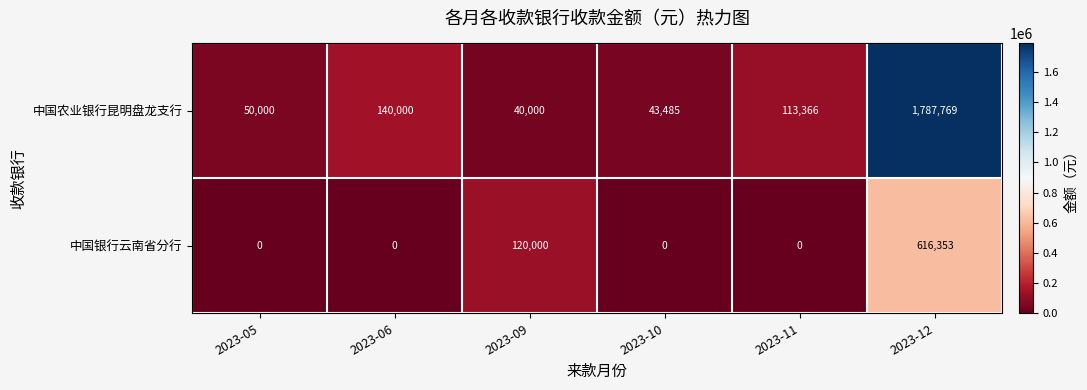

What is the lowest value of the 中国农业银行昆明盘龙支行 series?

40000